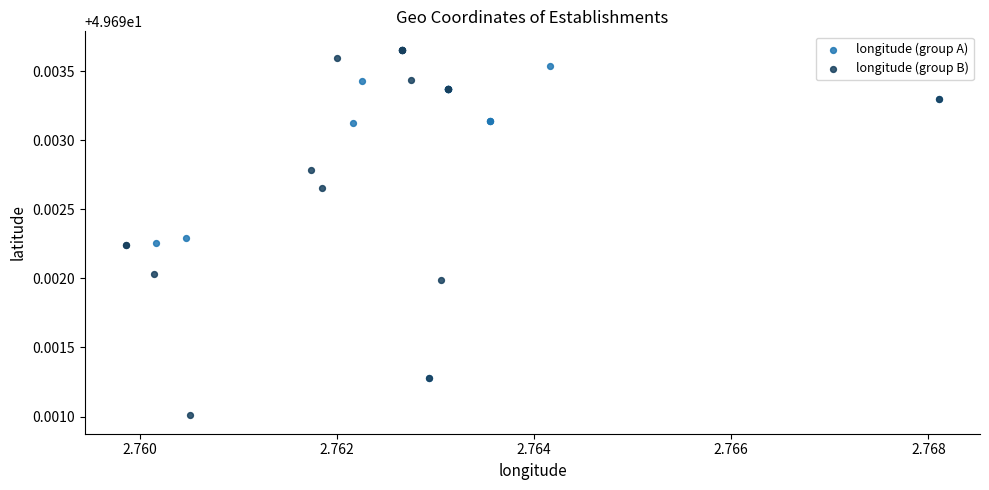

What are all the series names shown in the legend?

longitude (group A), longitude (group B)